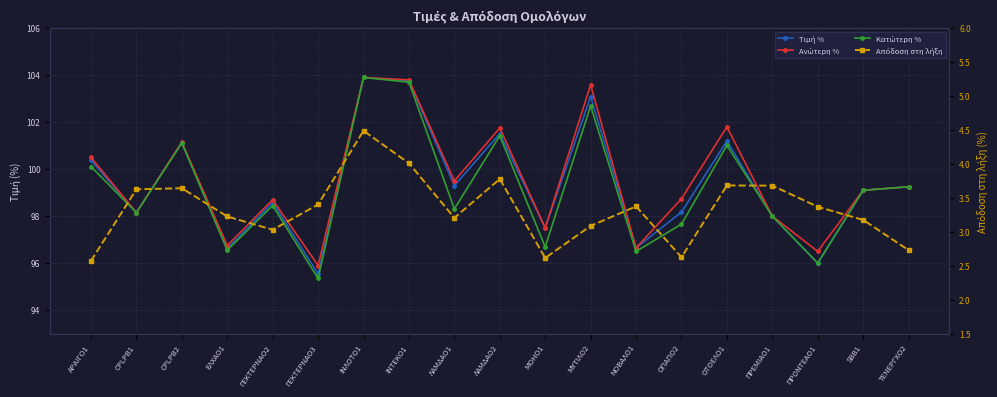

At which category does Κατώτερη % reach its first local peak?

CPLPB2